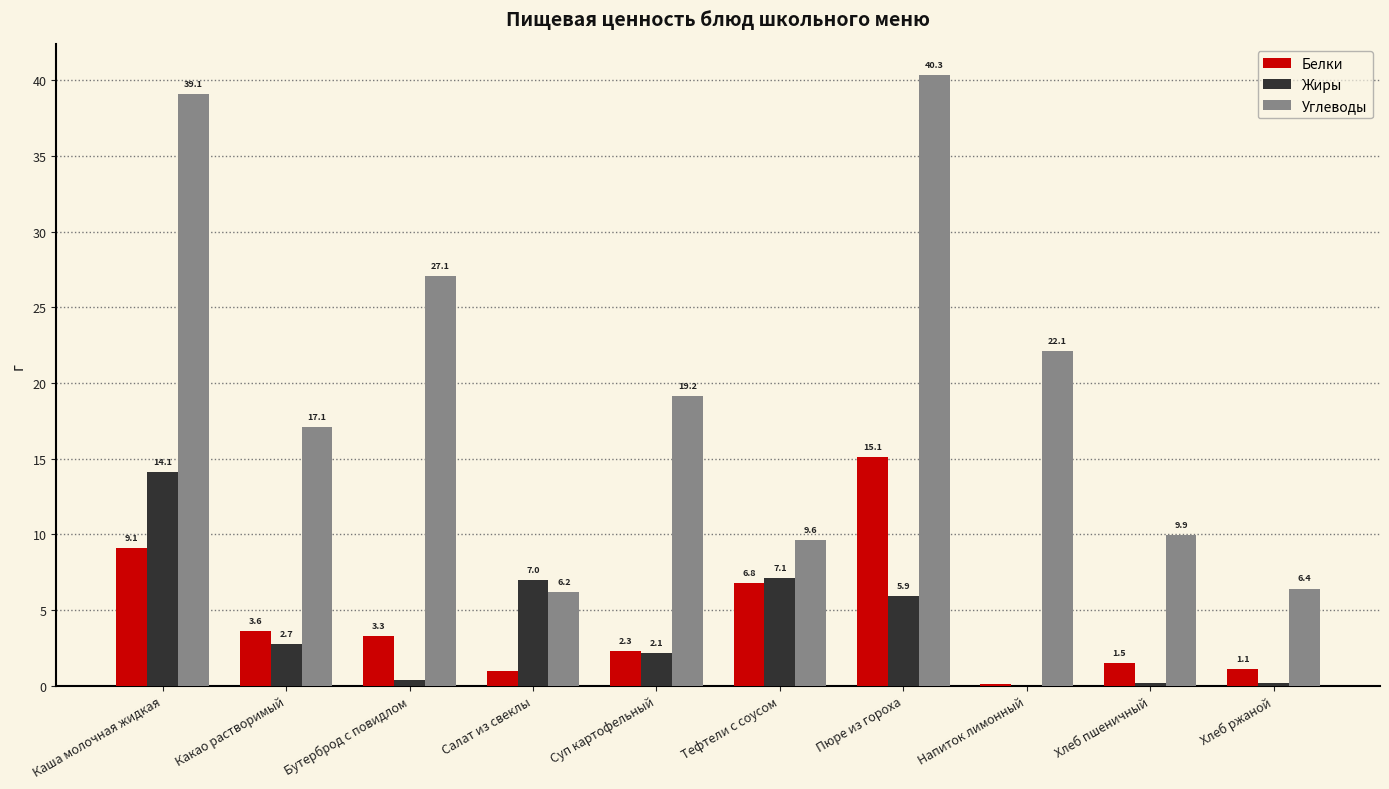

What is the sum of all Белки values?

43.9